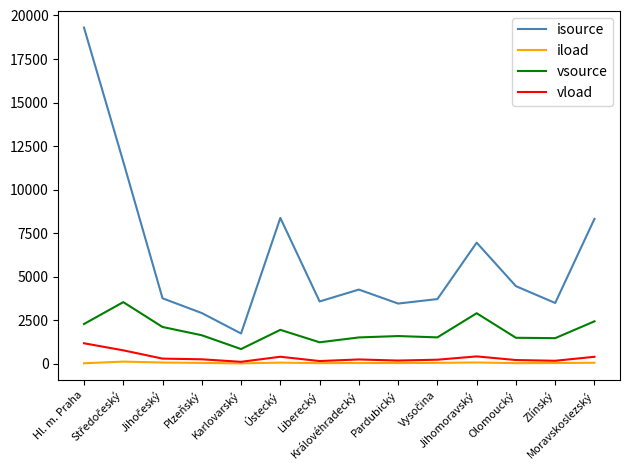

Where is the first local maximum for isource?

Ústecký